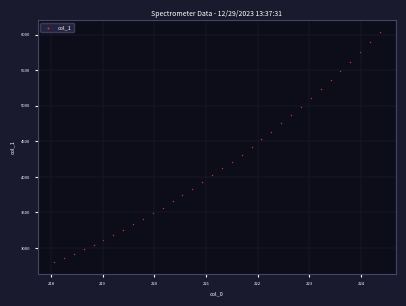

What is the range of X values (max minus min)?

6.3